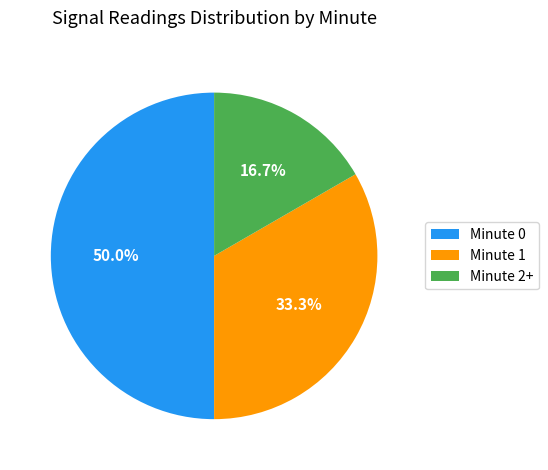

Count the number of slices in the pie.

3